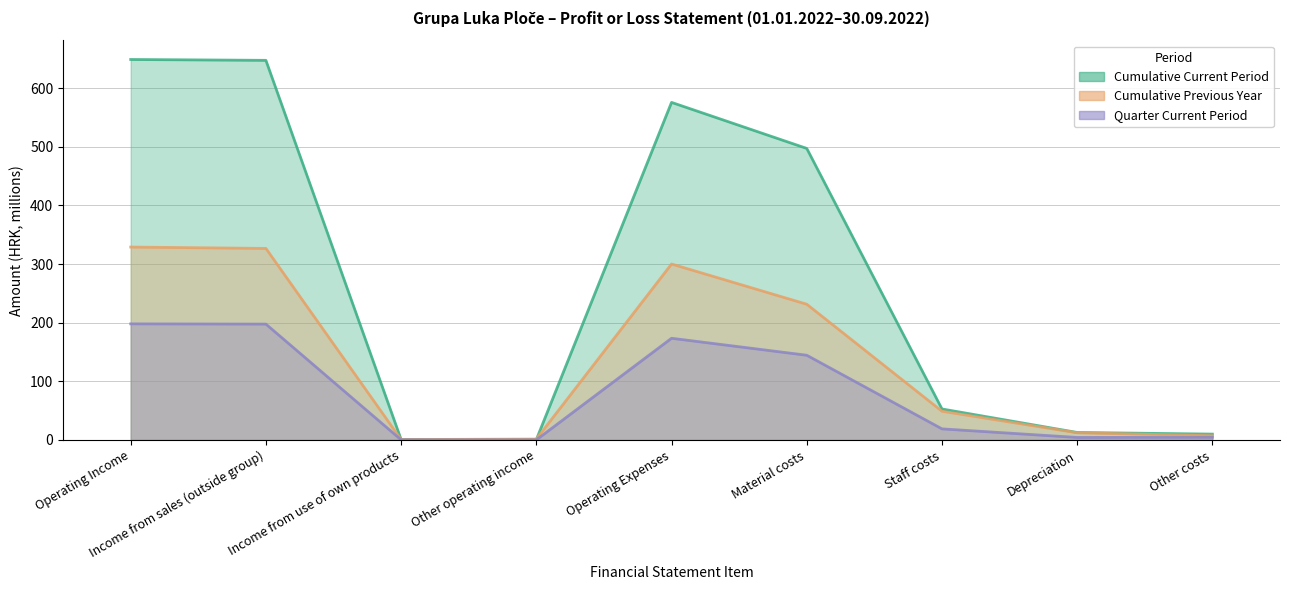

After their last crossing, which series has the higher values: Cumulative Current Period or Cumulative Previous Year?

Cumulative Current Period